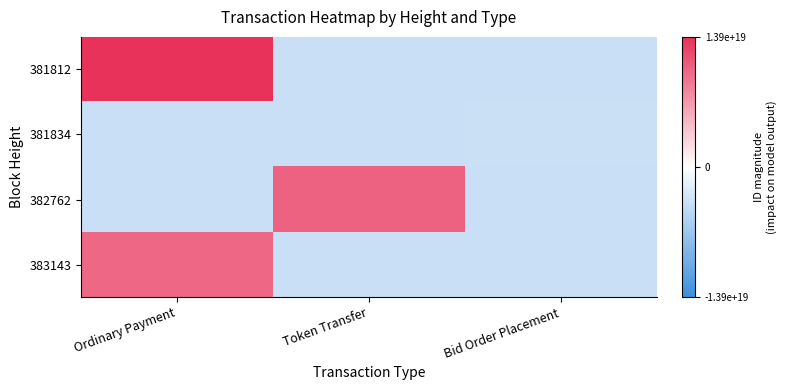

What is the difference between the highest and lowest values at Ordinary Payment?

17715467035003736064